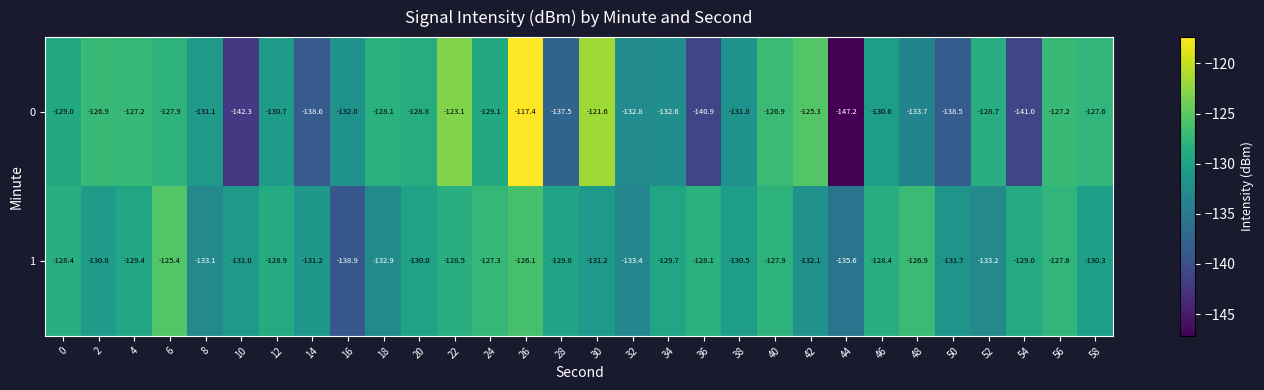

Rank the series by their maximum value, from lowest to highest.

1, 0